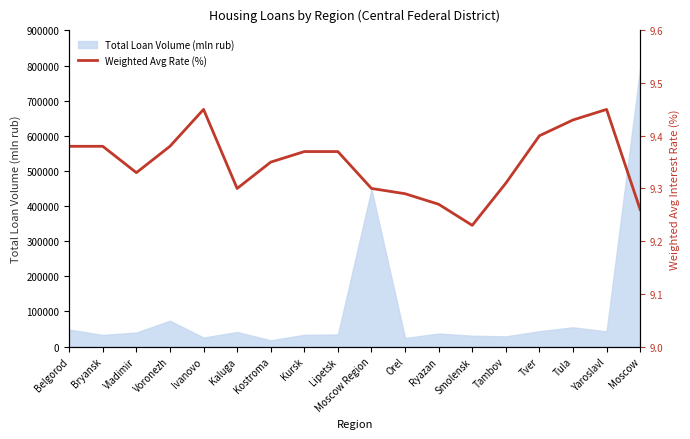

What is the difference between the maximum and minimum values?

0.2